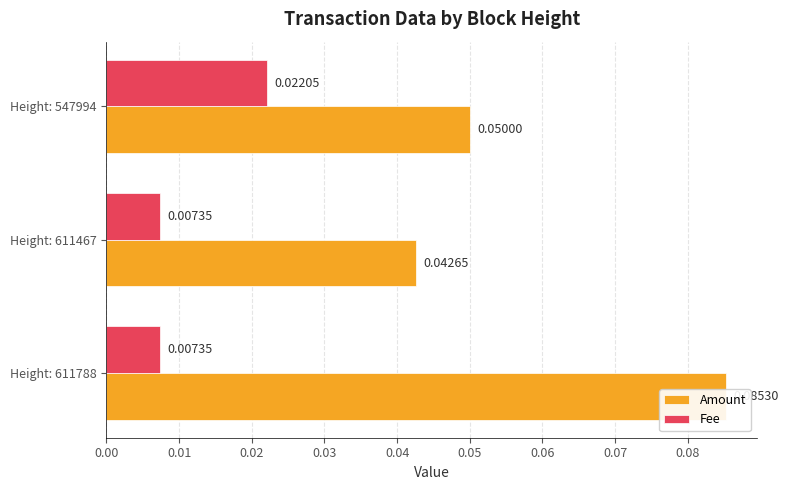

Does the chart contain any negative values?

No